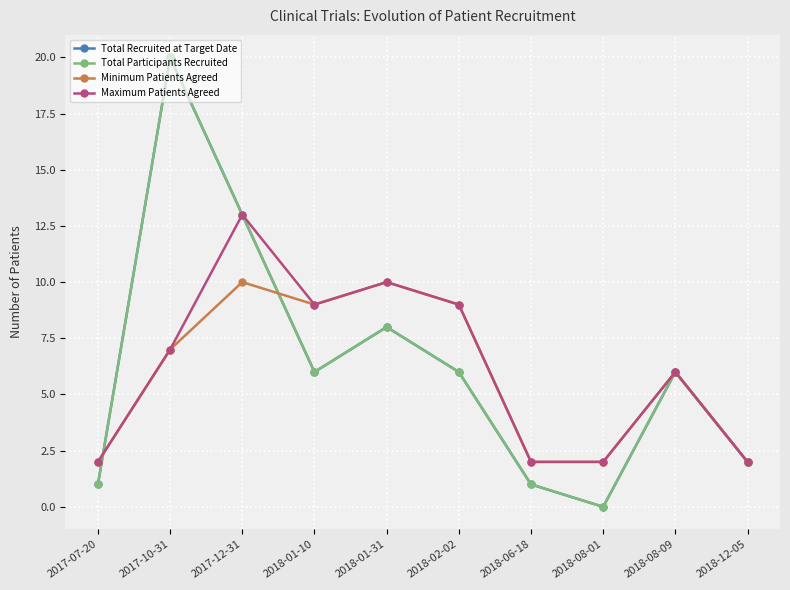

Where do Total Participants Recruited and Minimum Patients Agreed first cross each other?

2017-07-20 and 2017-10-31